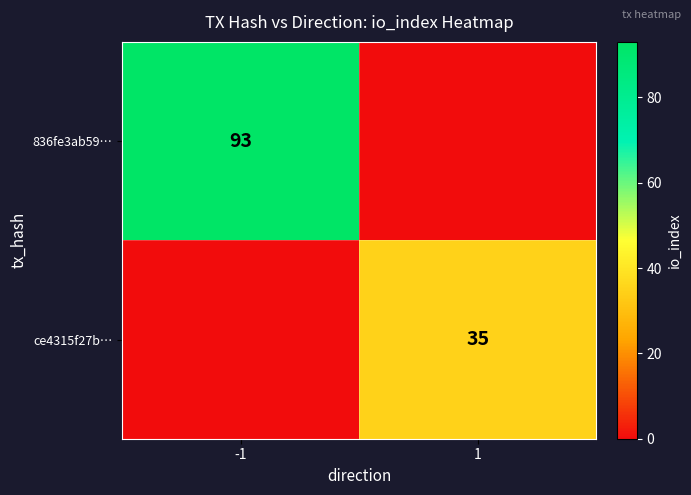

The 836fe3ab59… series shows 93 at -1. True or false?

True